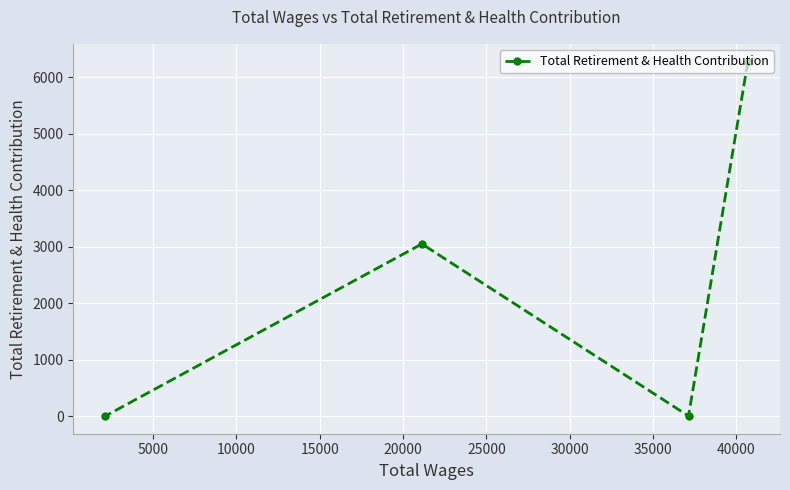

How many values are above zero?

2